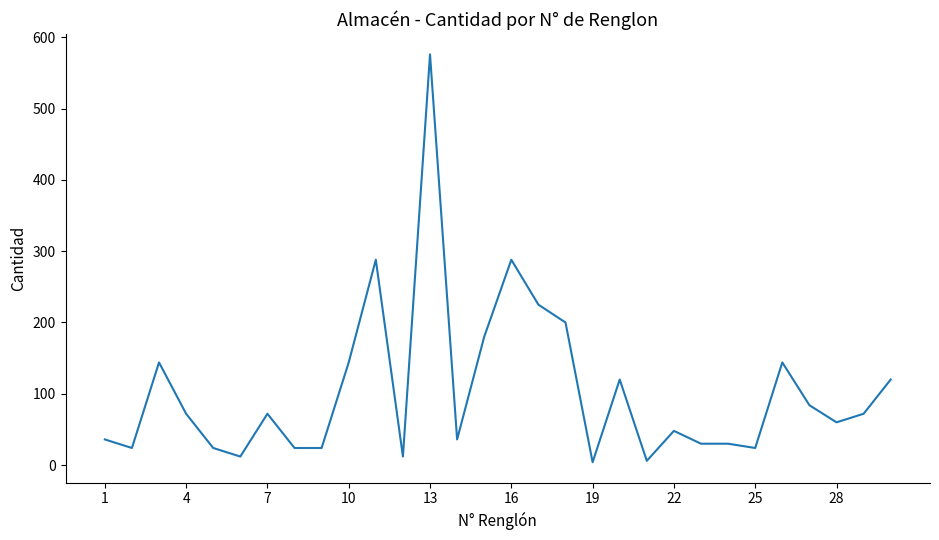

What is the difference between the maximum and minimum values?

572